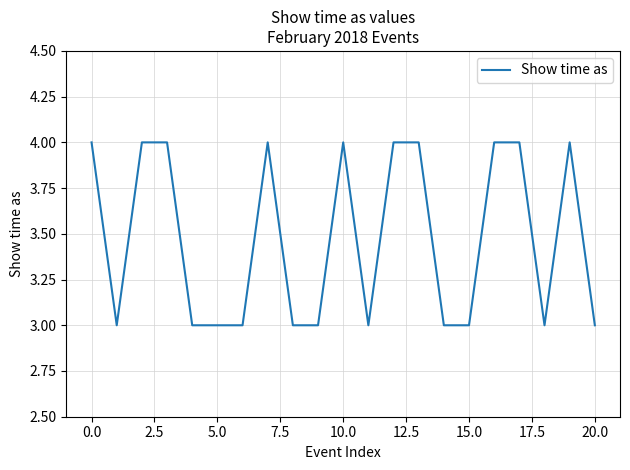

What is the difference between the second highest and second lowest values?

1